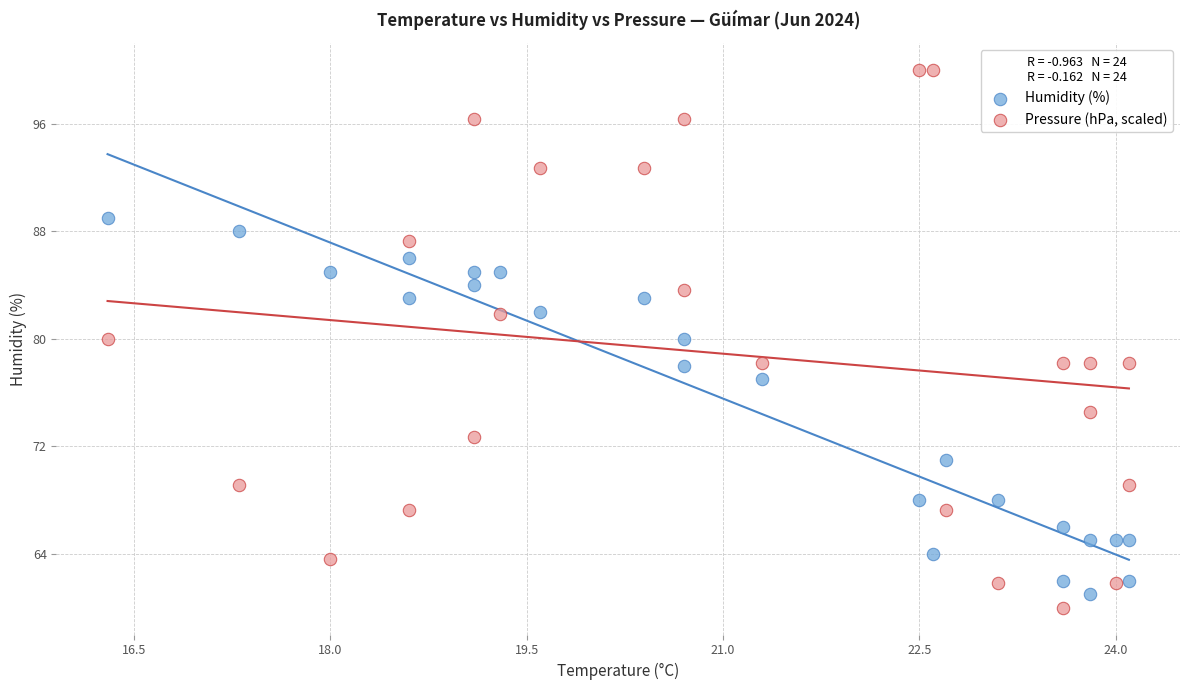

Which series reaches the maximum Y coordinate?

Pressure (hPa, scaled)